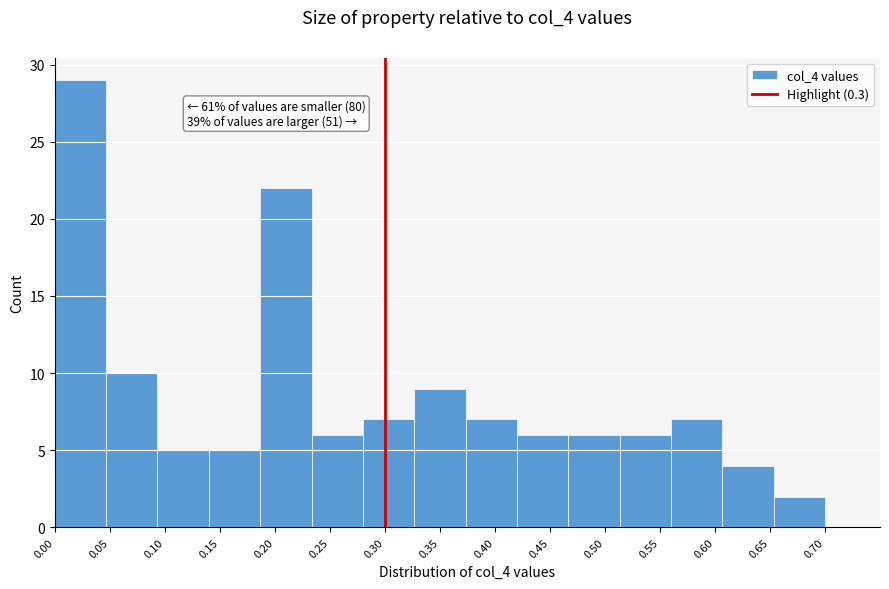

Over which range of the x-axis is the bar tallest?

0.000 to 0.045